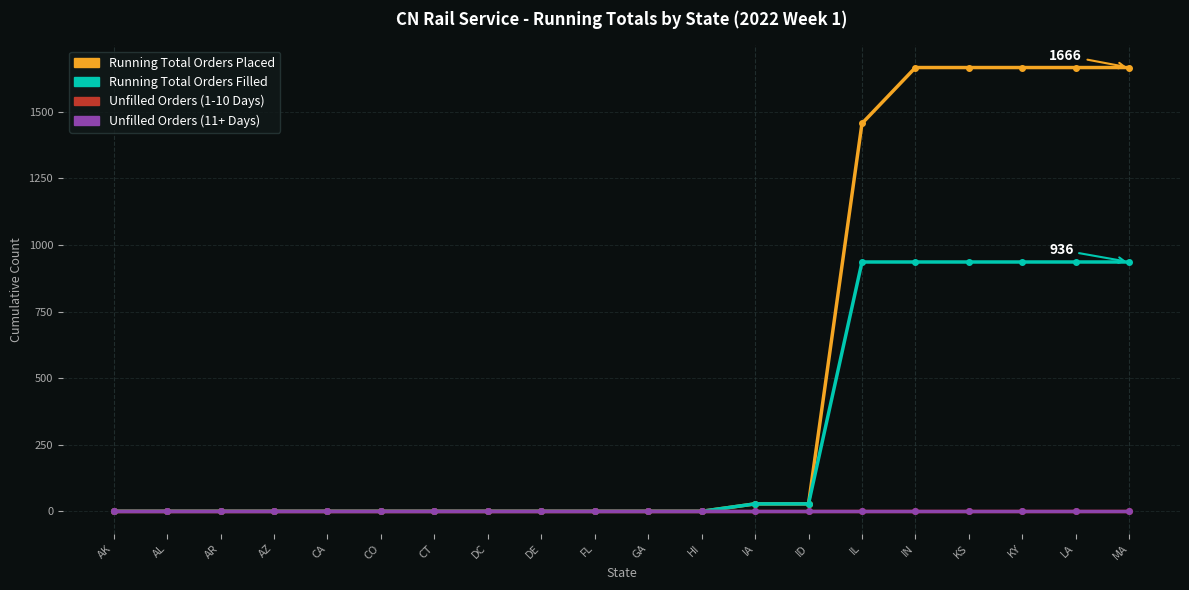

Which series has the largest total across all categories?

Running Total Orders Placed